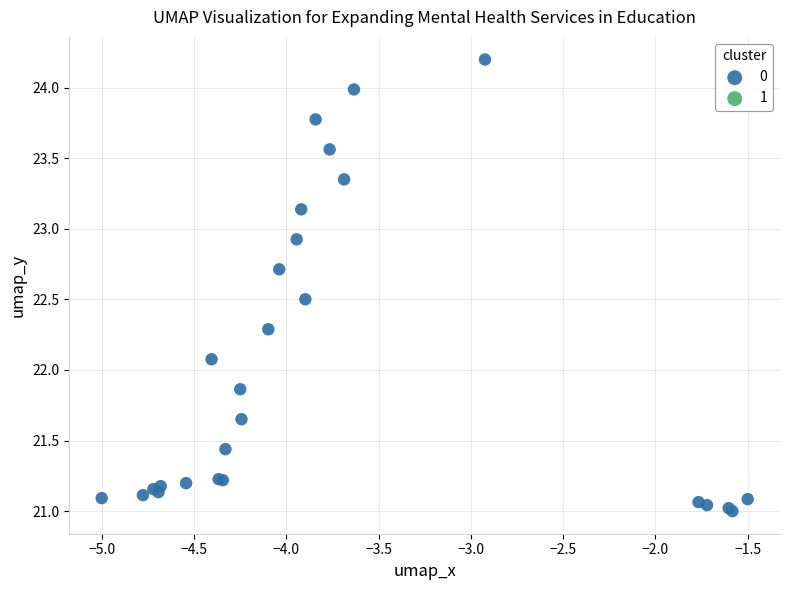

What Y value in the scatter plot is closest to 22?

22.1